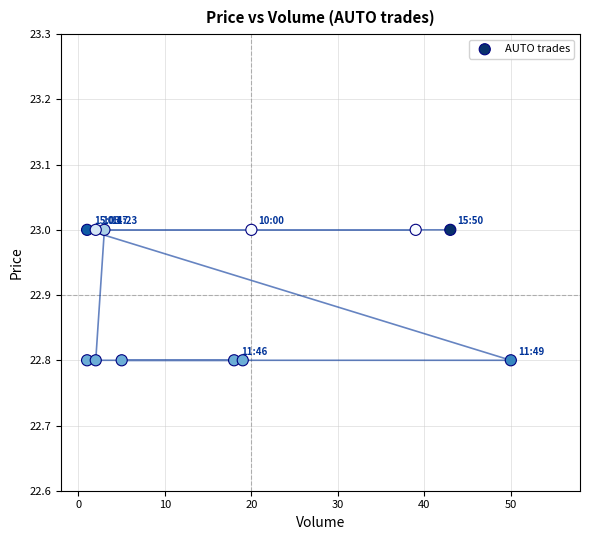

What is the average X value?

16.9